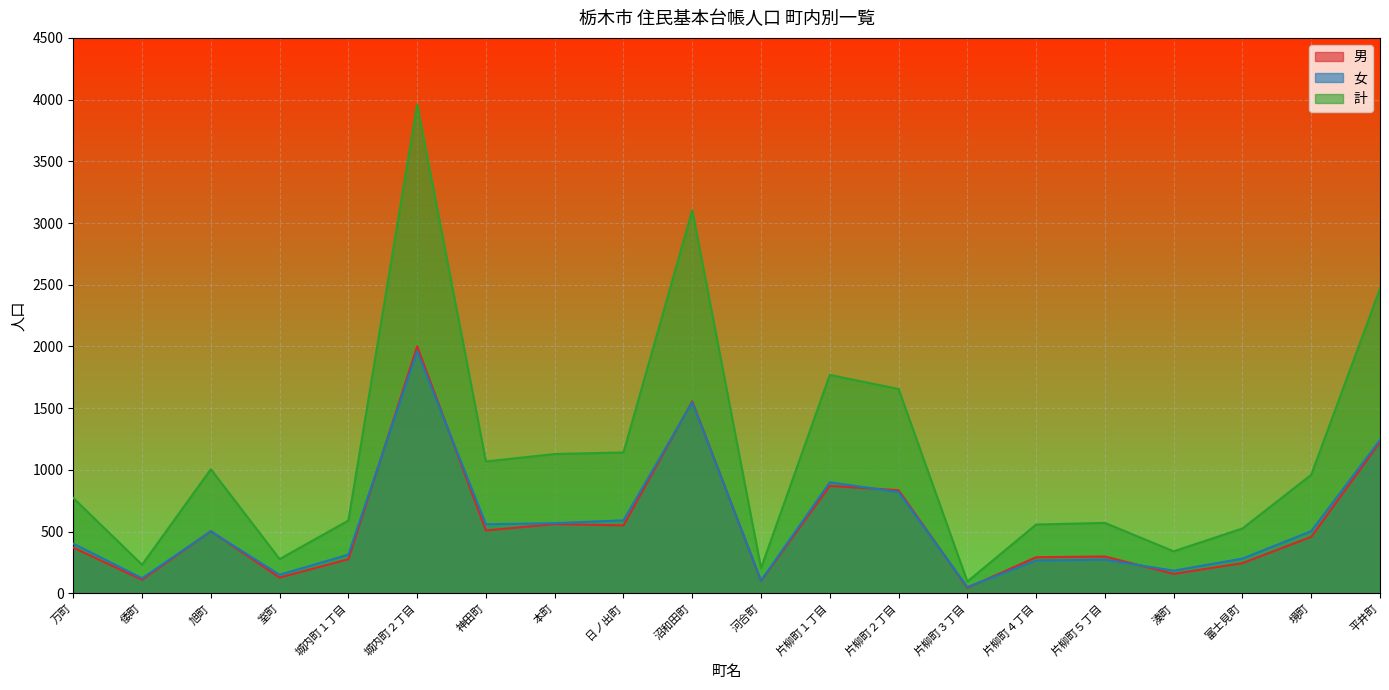

What is the label of the 12th point from the right?

日ノ出町